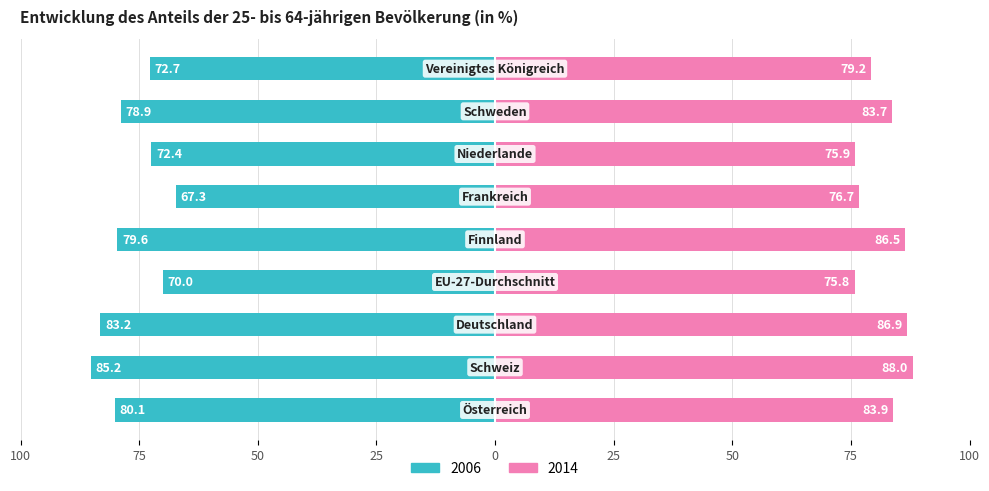

Reading right to left, extract all data points from this chart.

2006: Vereinigtes Königreich=-72.7	Schweden=-78.9	Niederlande=-72.4	Frankreich=-67.3	Finnland=-79.6	EU-27-Durchschnitt=-70.0	Deutschland=-83.2	Schweiz=-85.2	Österreich=-80.1
2014: Vereinigtes Königreich=79.2	Schweden=83.7	Niederlande=75.9	Frankreich=76.7	Finnland=86.5	EU-27-Durchschnitt=75.8	Deutschland=86.9	Schweiz=88.0	Österreich=83.9